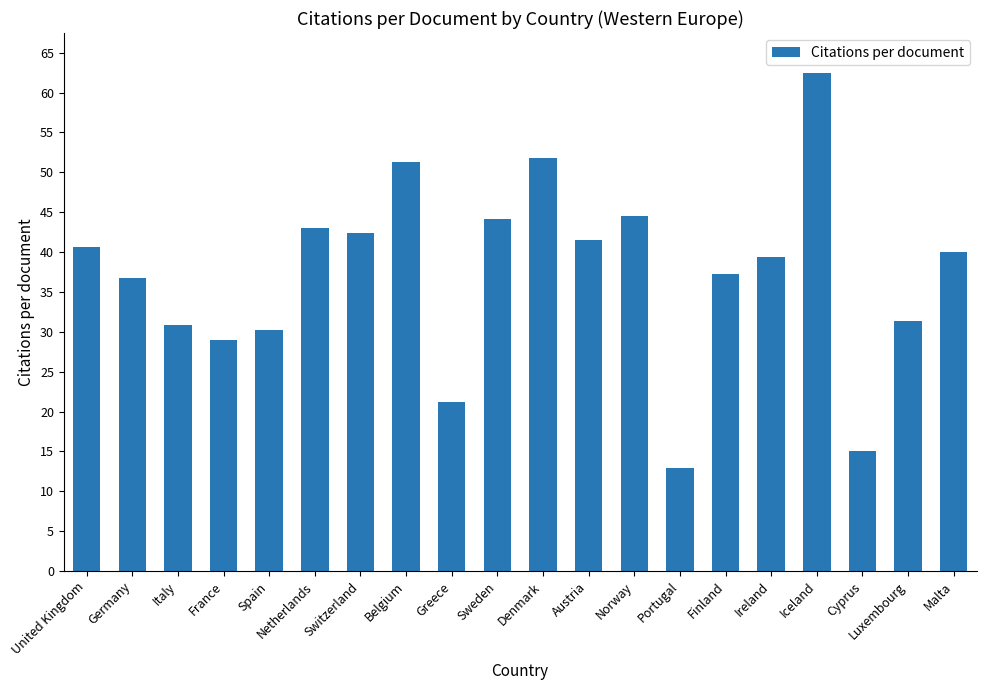

What is the approximate value at Portugal?

12.9